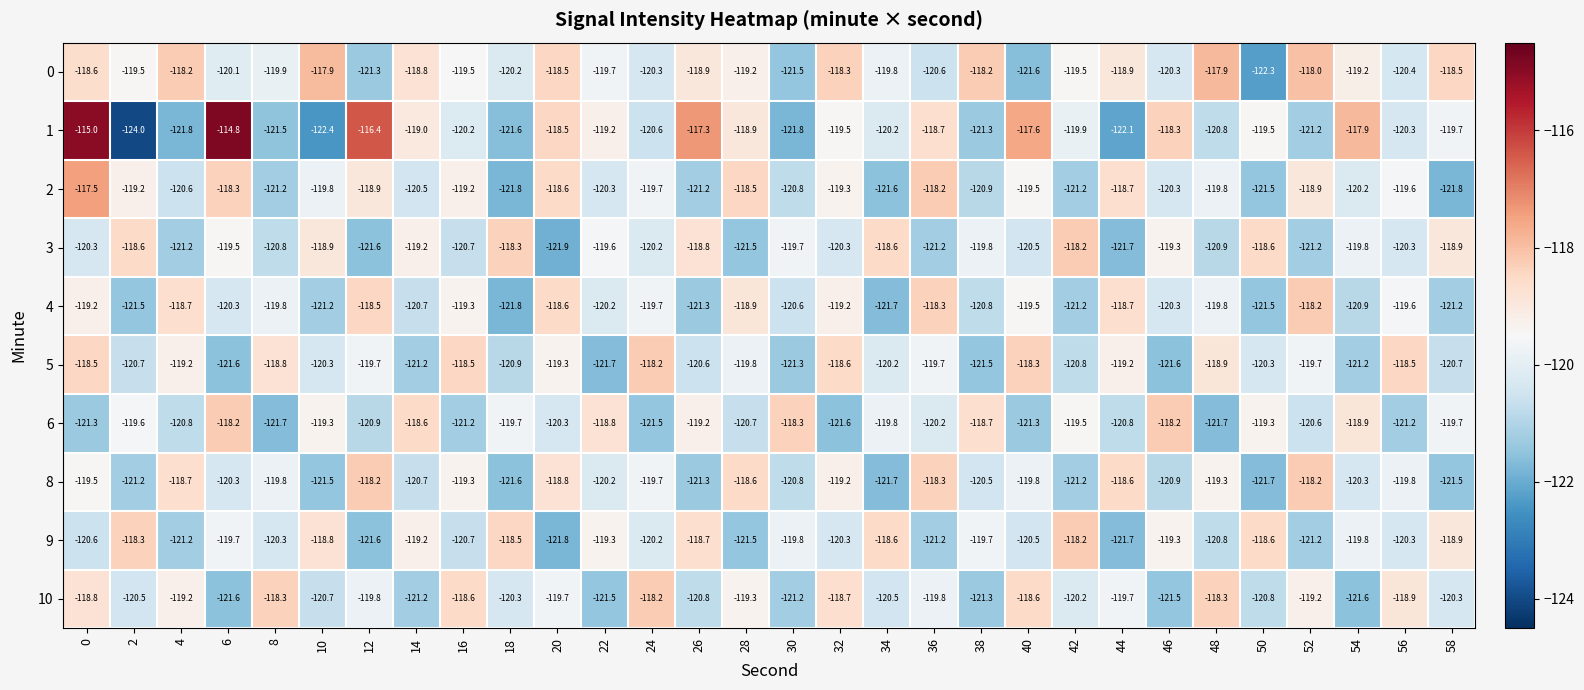

Which series has the largest total across all categories?

0